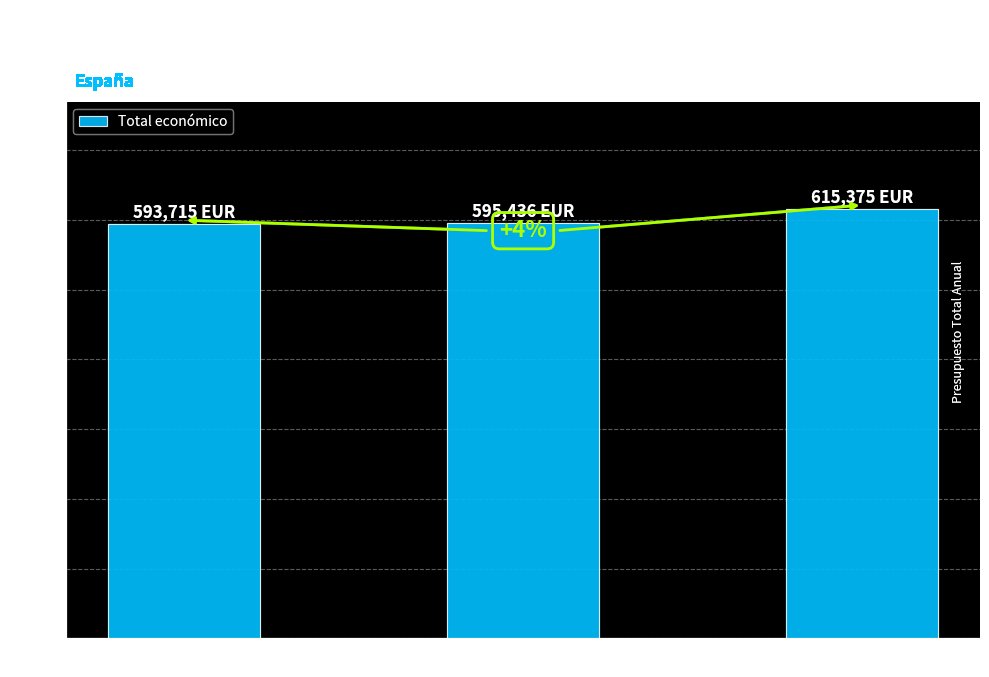

How many values are below 595436?

1